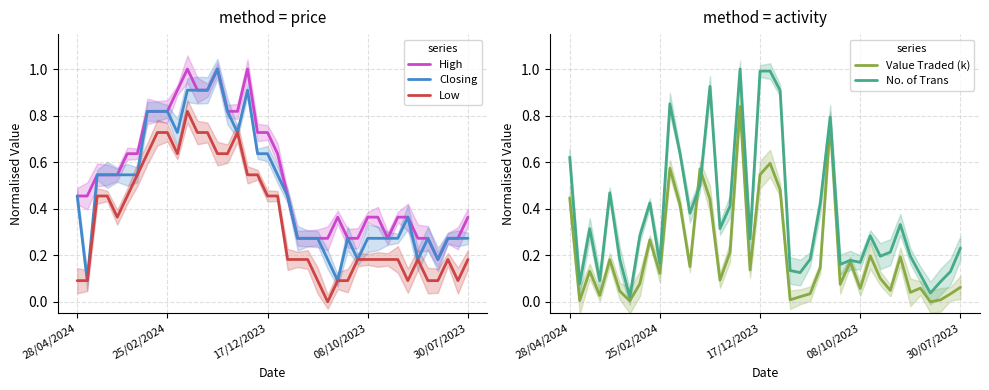

Is it true that No. of Trans equals 0.2 at 5?

True